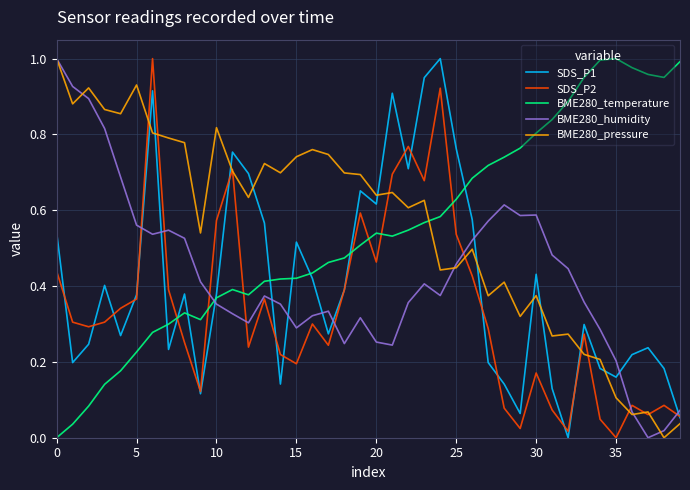

How many times do BME280_temperature and BME280_pressure cross each other?

1